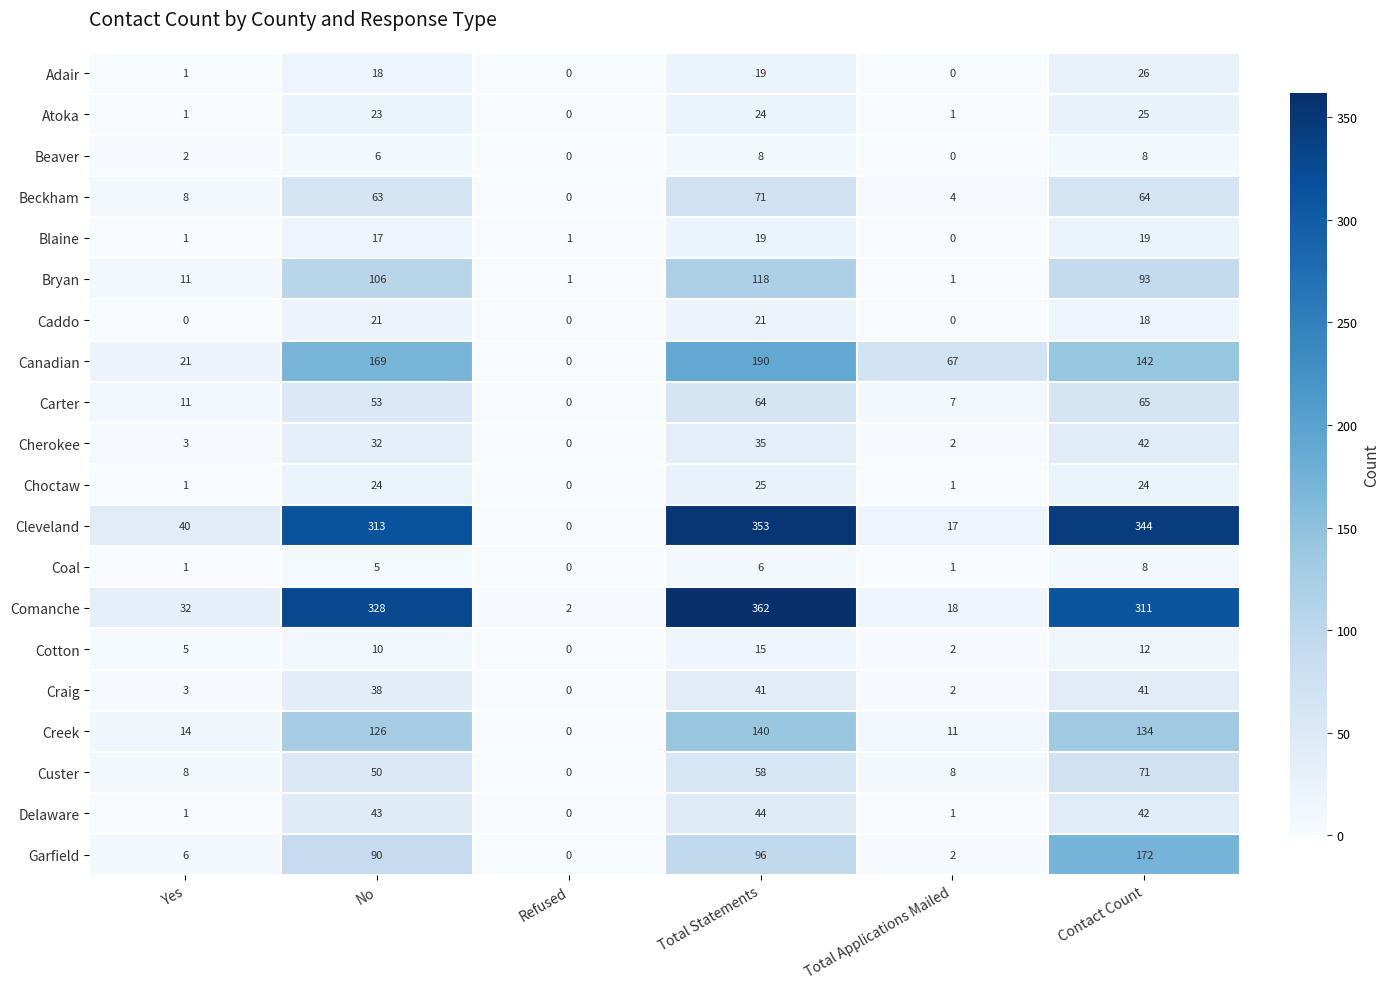

The Coal series shows 1 at Yes. True or false?

True